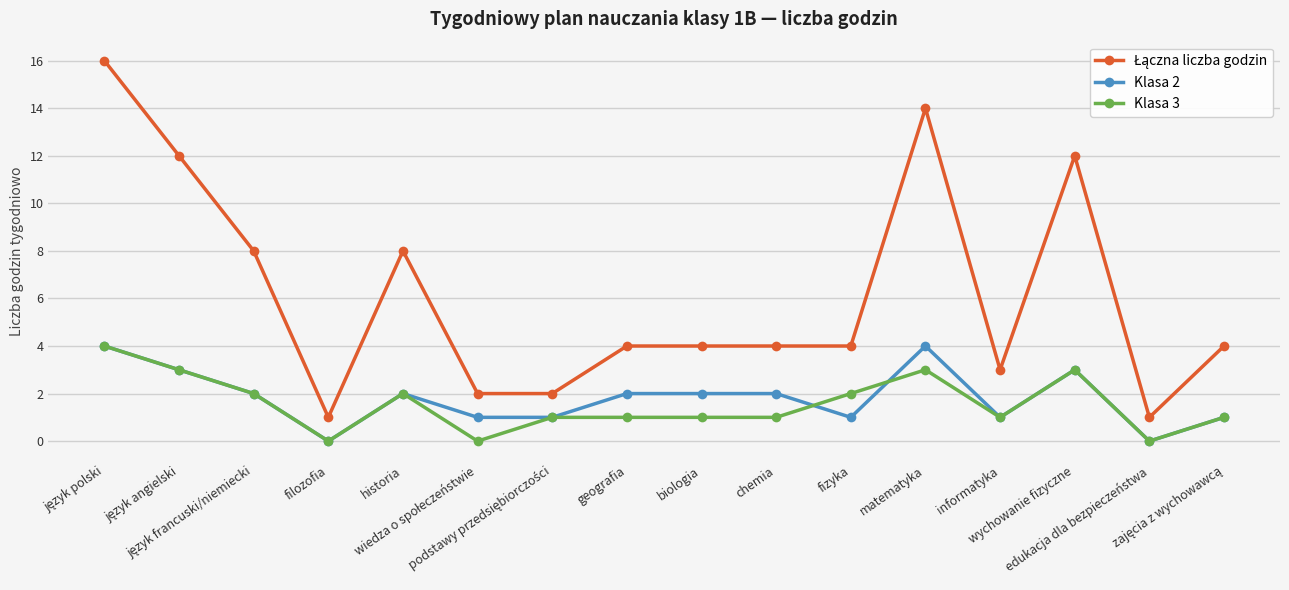

What is the difference between the Klasa 2 values at filozofia and wiedza o społeczeństwie?

1